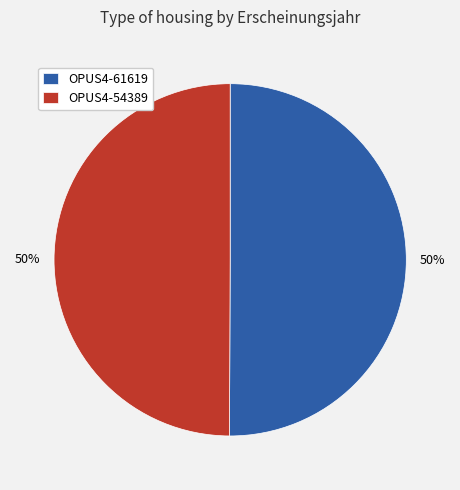

To the nearest percent, what portion does OPUS4-61619 represent?

50%